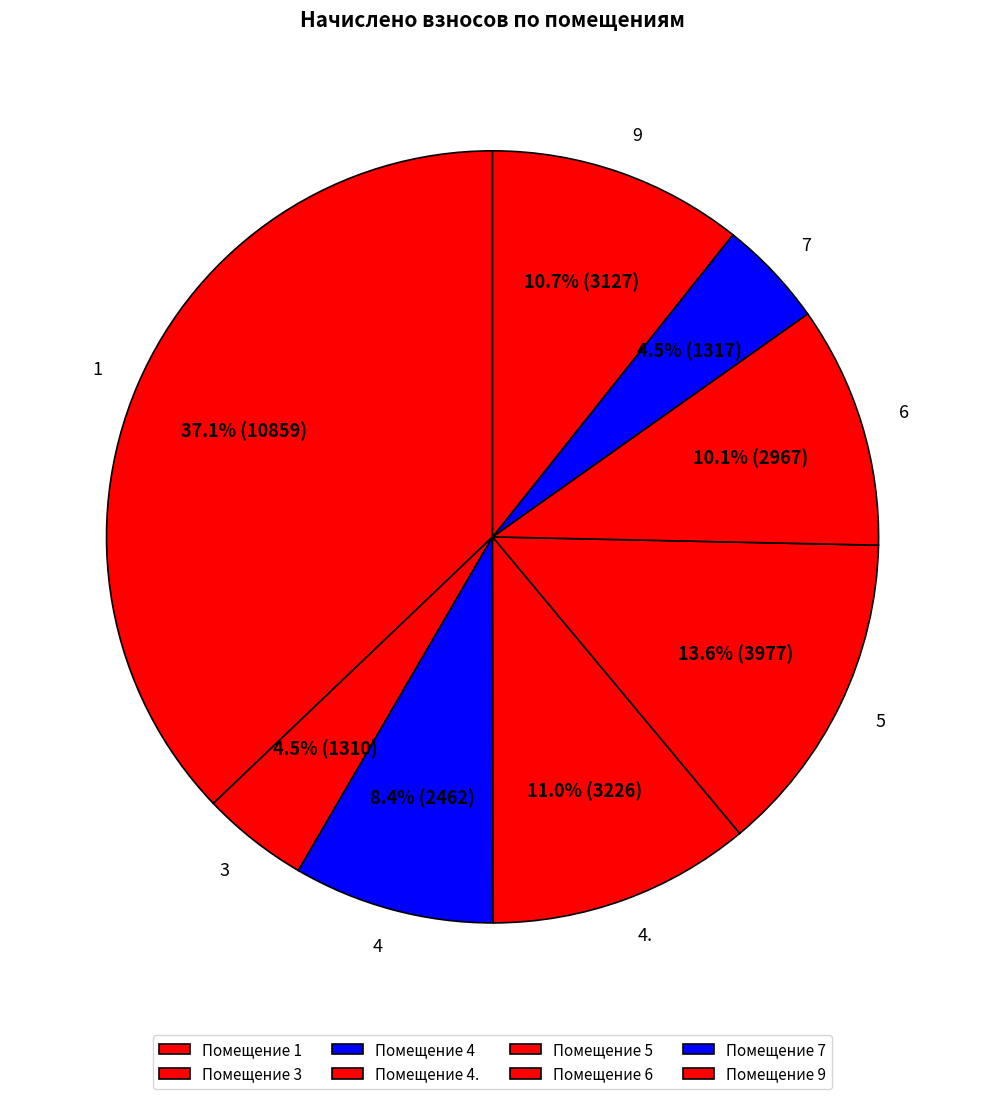

Do 3 and 4. together represent more than half of the pie?

No